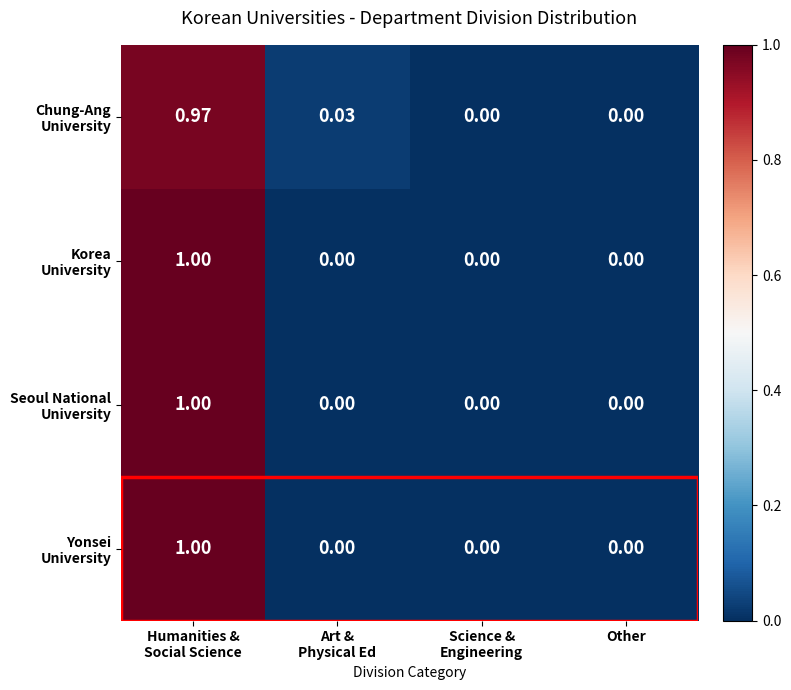

What is the greatest value displayed?

1.0